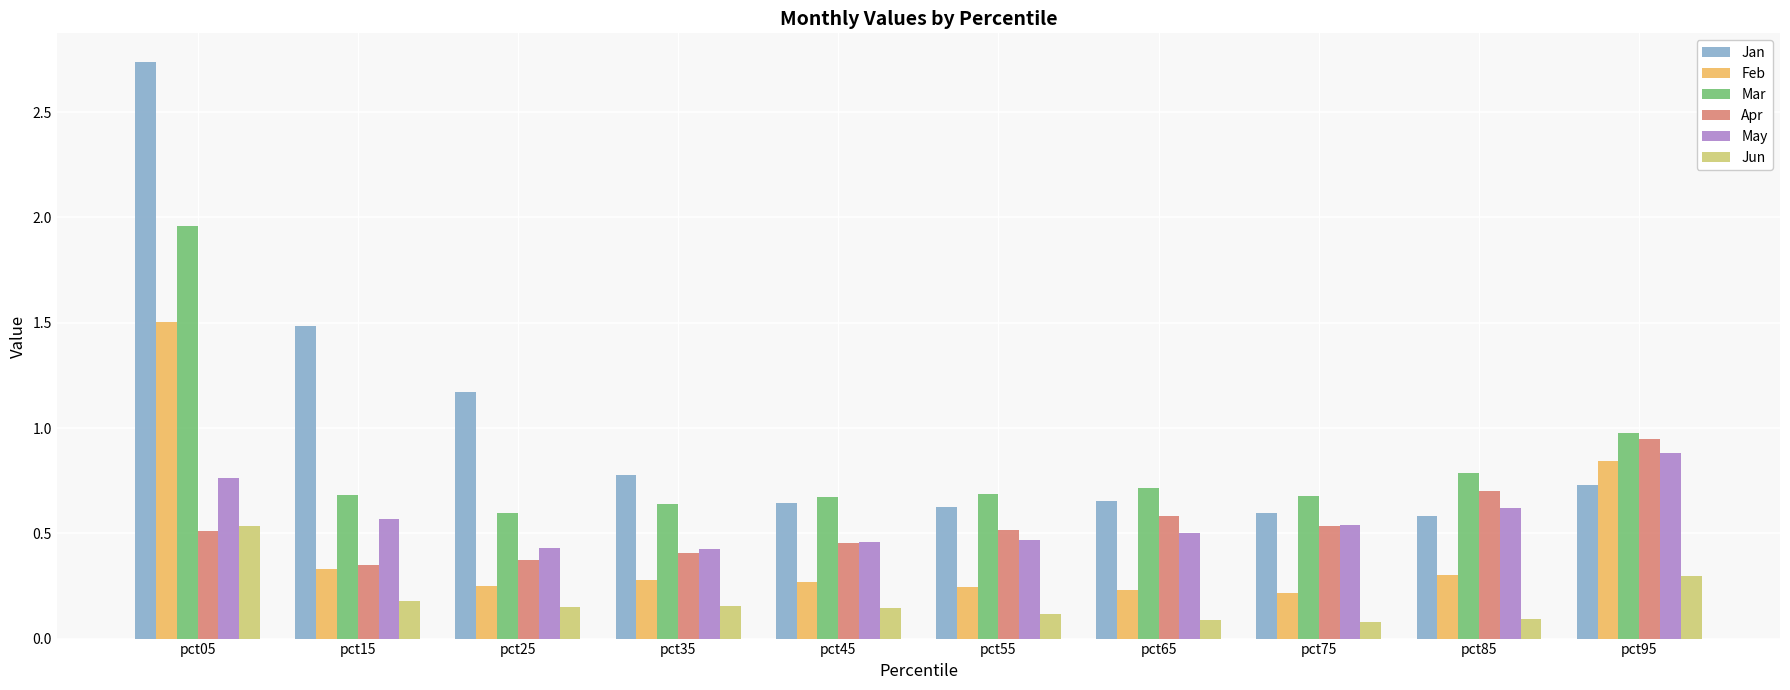

Which series has the largest total across all categories?

Jan